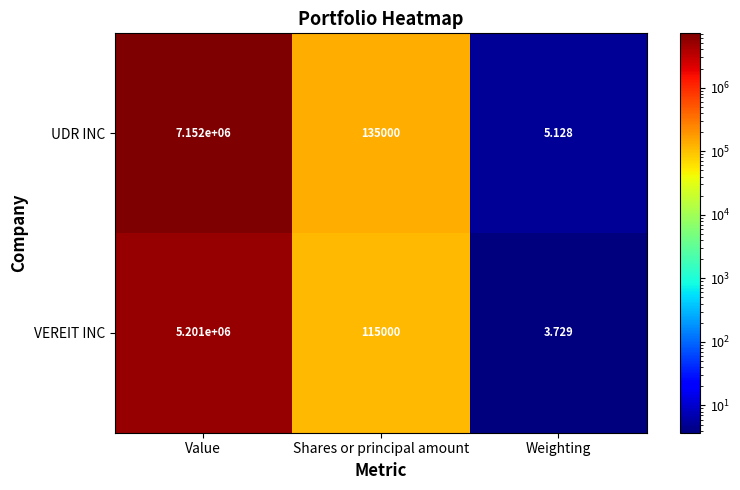

At Shares or principal amount, list the series in order from largest to smallest.

UDR INC, VEREIT INC